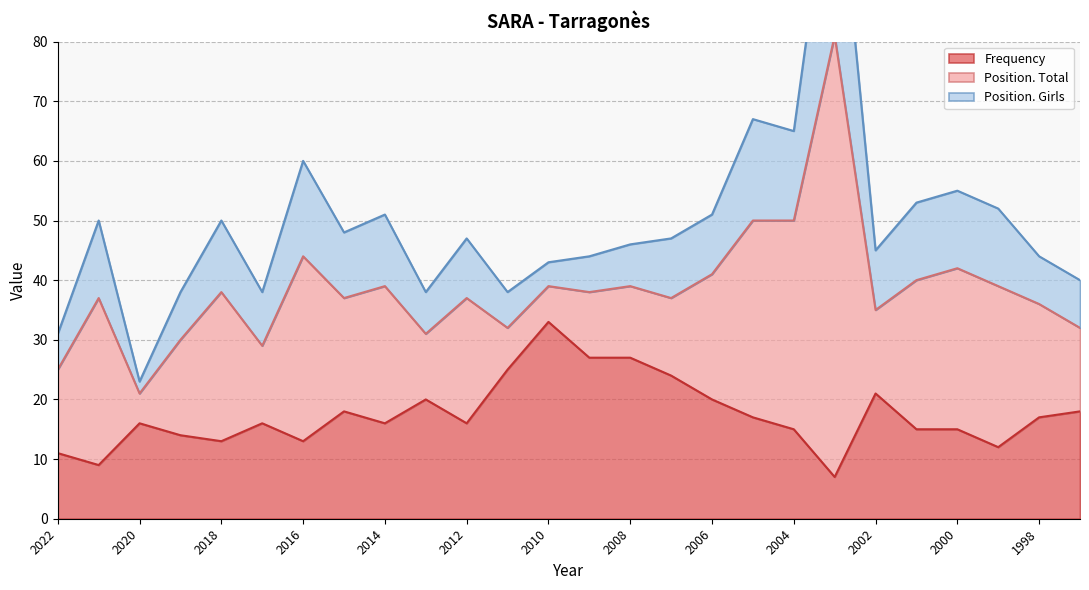

Which category has the highest value in the Position. Total series?

2003